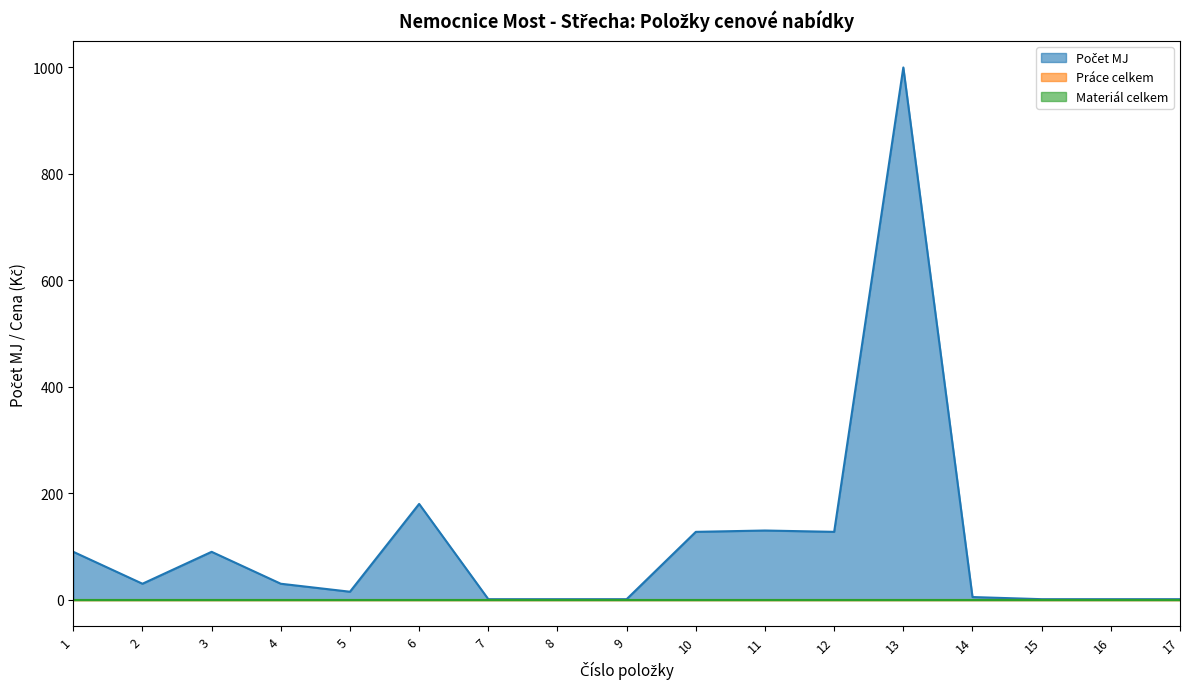

Is the value of Práce celkem at 11 greater than the value of Materiál celkem at 11?

No